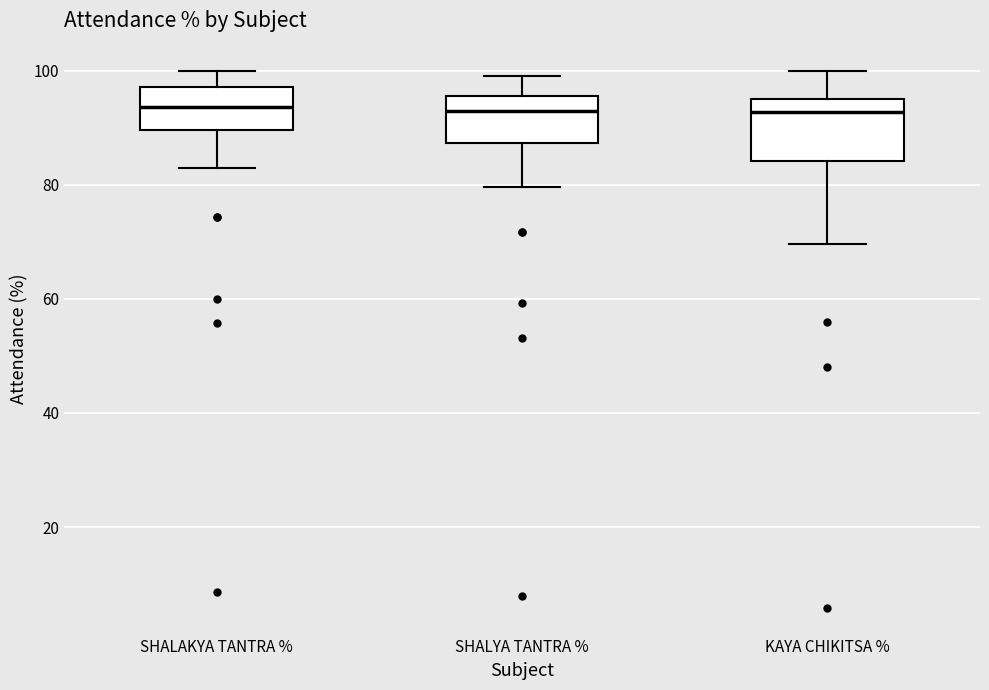

Reading left to right, read every box against the y-axis: the position of its median line, the range the box covers, and the ends of its whiskers. The values are not printed on the chart, so give them approximately, as read against the axis.

SHALAKYA TANTRA %: median 94, box 90 to 98, whiskers 82 to 100
SHALYA TANTRA %: median 92, box 88 to 96, whiskers 80 to 100
KAYA CHIKITSA %: median 92, box 84 to 96, whiskers 70 to 100